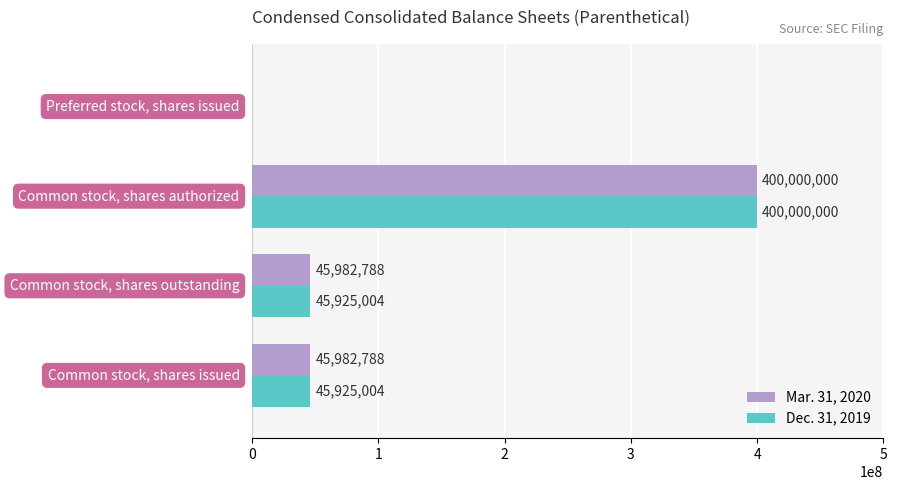

How many Dec. 31, 2019 values are between 45925004 and 400000000?

3